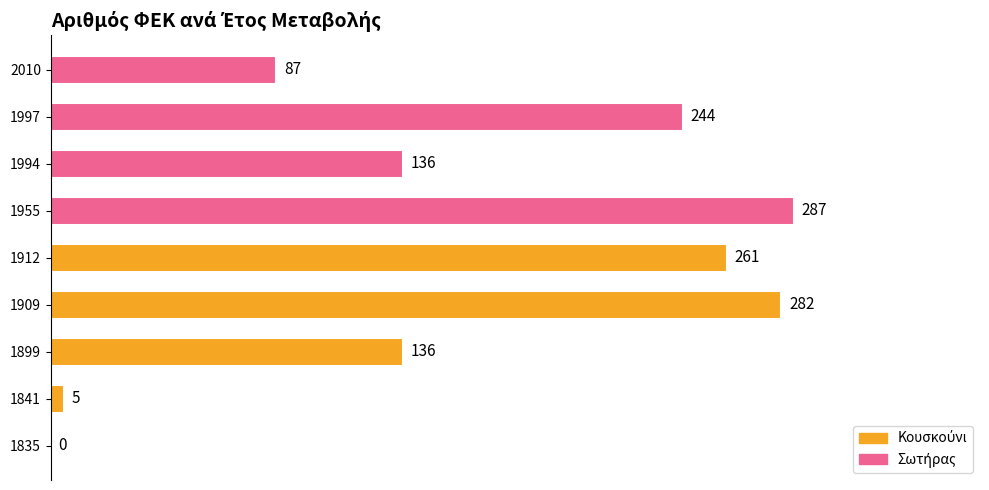

What is the maximum value shown in the chart?

287